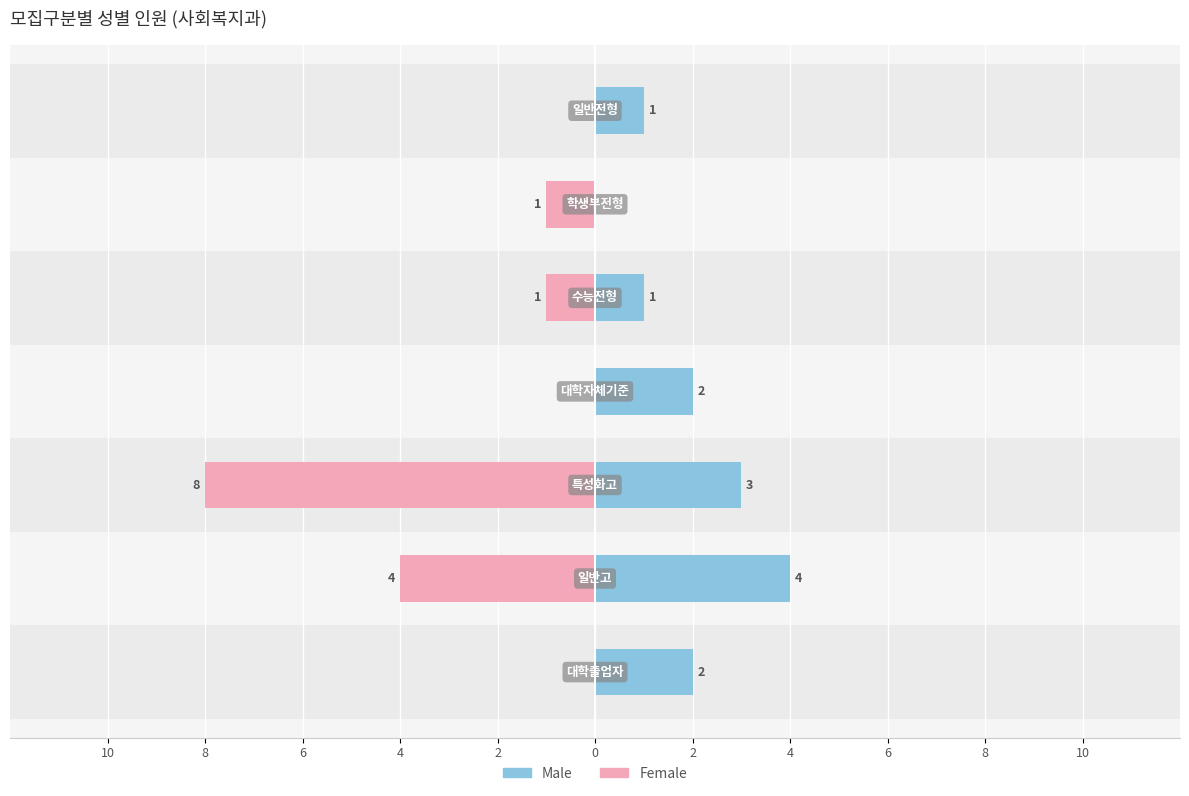

How many bars are there in total?

14